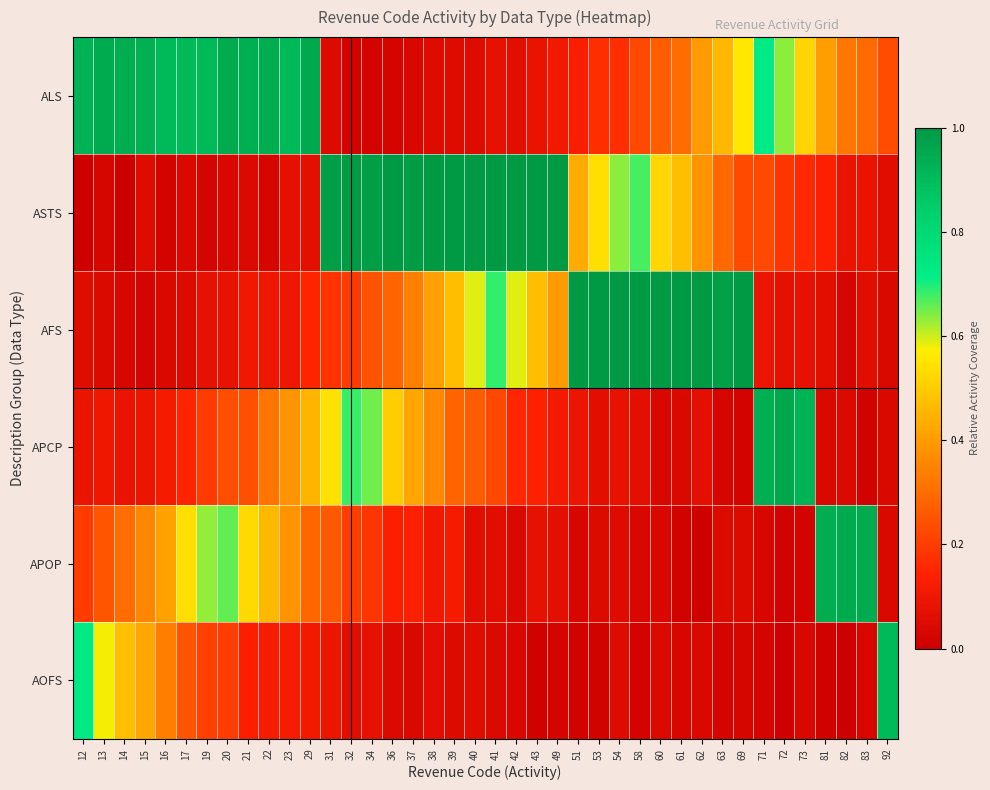

Reading left to right, what are all the values shown in this chart?

ALS: 12=0.9	13=0.9	14=0.9	15=0.9	16=0.9	17=0.9	19=0.9	20=0.9	21=0.9	22=0.9	23=0.9	29=1.0	31=0.1	32=0.0	34=0.0	36=0.0	37=0.0	38=0.1	39=0.1	40=0.1	41=0.1	42=0.1	43=0.1	49=0.1	51=0.1	53=0.2	54=0.2	58=0.2	60=0.3	61=0.3	62=0.4	63=0.5	69=0.6	71=0.7	72=0.6	73=0.5	81=0.4	82=0.3	83=0.3	92=0.2
ASTS: 12=0.0	13=0.0	14=0.0	15=0.1	16=0.0	17=0.0	19=0.0	20=0.0	21=0.0	22=0.0	23=0.1	29=0.1	31=1.0	32=1.0	34=1.0	36=1.0	37=1.0	38=1.0	39=1.0	40=1.1	41=1.1	42=1.1	43=1.2	49=1.3	51=0.4	53=0.5	54=0.6	58=0.7	60=0.5	61=0.5	62=0.4	63=0.3	69=0.2	71=0.2	72=0.2	73=0.2	81=0.1	82=0.1	83=0.1	92=0.1
AFS: 12=0.1	13=0.0	14=0.0	15=0.0	16=0.0	17=0.0	19=0.1	20=0.1	21=0.1	22=0.1	23=0.1	29=0.1	31=0.2	32=0.2	34=0.2	36=0.3	37=0.3	38=0.4	39=0.5	40=0.6	41=0.7	42=0.6	43=0.5	49=0.4	51=1.2	53=1.2	54=1.1	58=1.1	60=1.0	61=1.0	62=1.0	63=1.0	69=1.0	71=0.1	72=0.1	73=0.1	81=0.1	82=0.0	83=0.1	92=0.0
APCP: 12=0.1	13=0.1	14=0.1	15=0.1	16=0.1	17=0.1	19=0.2	20=0.2	21=0.2	22=0.3	23=0.4	29=0.5	31=0.5	32=0.7	34=0.6	36=0.5	37=0.4	38=0.4	39=0.3	40=0.3	41=0.2	42=0.2	43=0.1	49=0.1	51=0.1	53=0.1	54=0.1	58=0.1	60=0.0	61=0.0	62=0.1	63=0.0	69=0.0	71=0.9	72=1.0	73=0.9	81=0.0	82=0.0	83=0.0	92=0.0
APOP: 12=0.2	13=0.3	14=0.3	15=0.4	16=0.4	17=0.5	19=0.6	20=0.7	21=0.5	22=0.5	23=0.4	29=0.3	31=0.3	32=0.2	34=0.2	36=0.1	37=0.1	38=0.1	39=0.1	40=0.1	41=0.1	42=0.0	43=0.1	49=0.1	51=0.0	53=0.0	54=0.1	58=0.0	60=0.0	61=0.0	62=0.0	63=0.0	69=0.0	71=0.0	72=0.0	73=0.0	81=0.9	82=0.9	83=0.9	92=0.0
AOFS: 12=0.7	13=0.6	14=0.5	15=0.4	16=0.3	17=0.3	19=0.2	20=0.2	21=0.1	22=0.1	23=0.1	29=0.1	31=0.1	32=0.1	34=0.1	36=0.0	37=0.0	38=0.1	39=0.0	40=0.1	41=0.0	42=0.0	43=0.0	49=0.0	51=0.0	53=0.0	54=0.1	58=0.0	60=0.0	61=0.0	62=0.0	63=0.0	69=0.0	71=0.0	72=0.0	73=0.0	81=0.0	82=0.0	83=0.0	92=0.9